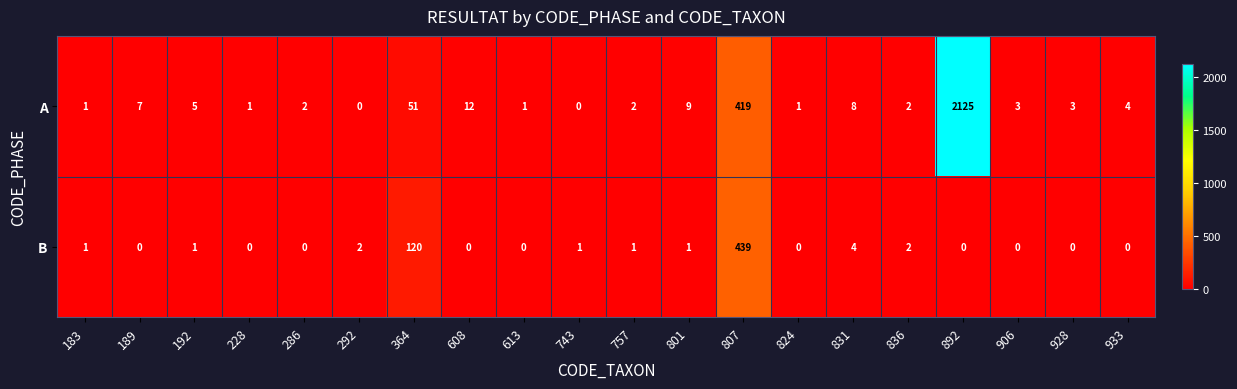

Is it true that A equals 0 at 743?

True